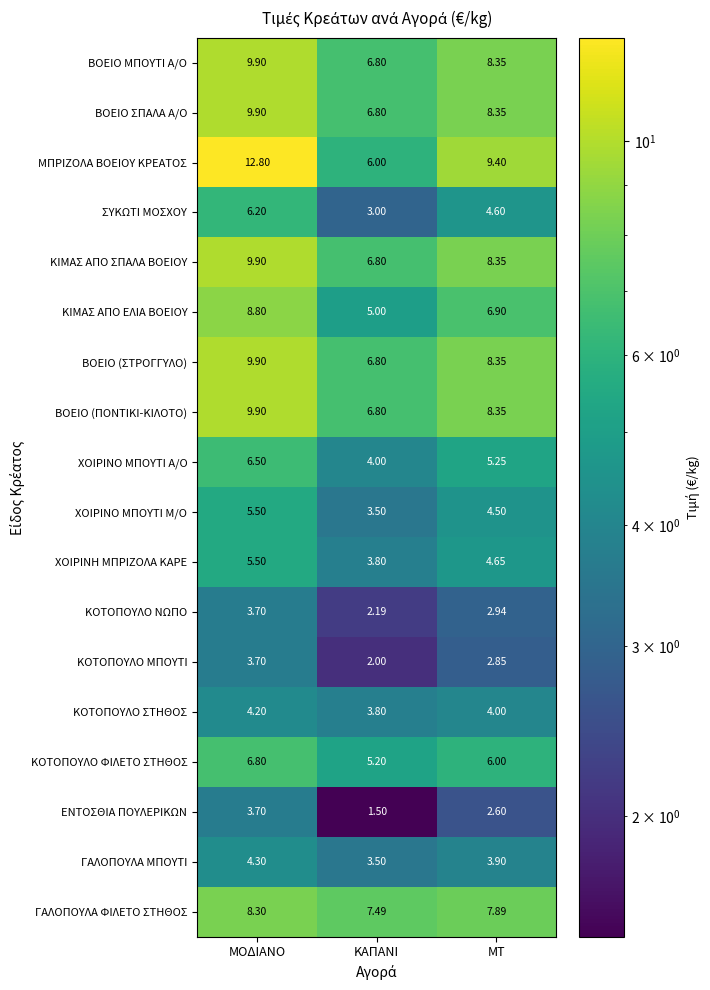

Between ΜΟΔΙΑΝΟ and ΚΑΠΑΝΙ, which series saw the biggest shift?

ΜΠΡΙΖΟΛΑ ΒΟΕΙΟΥ ΚΡΕΑΤΟΣ